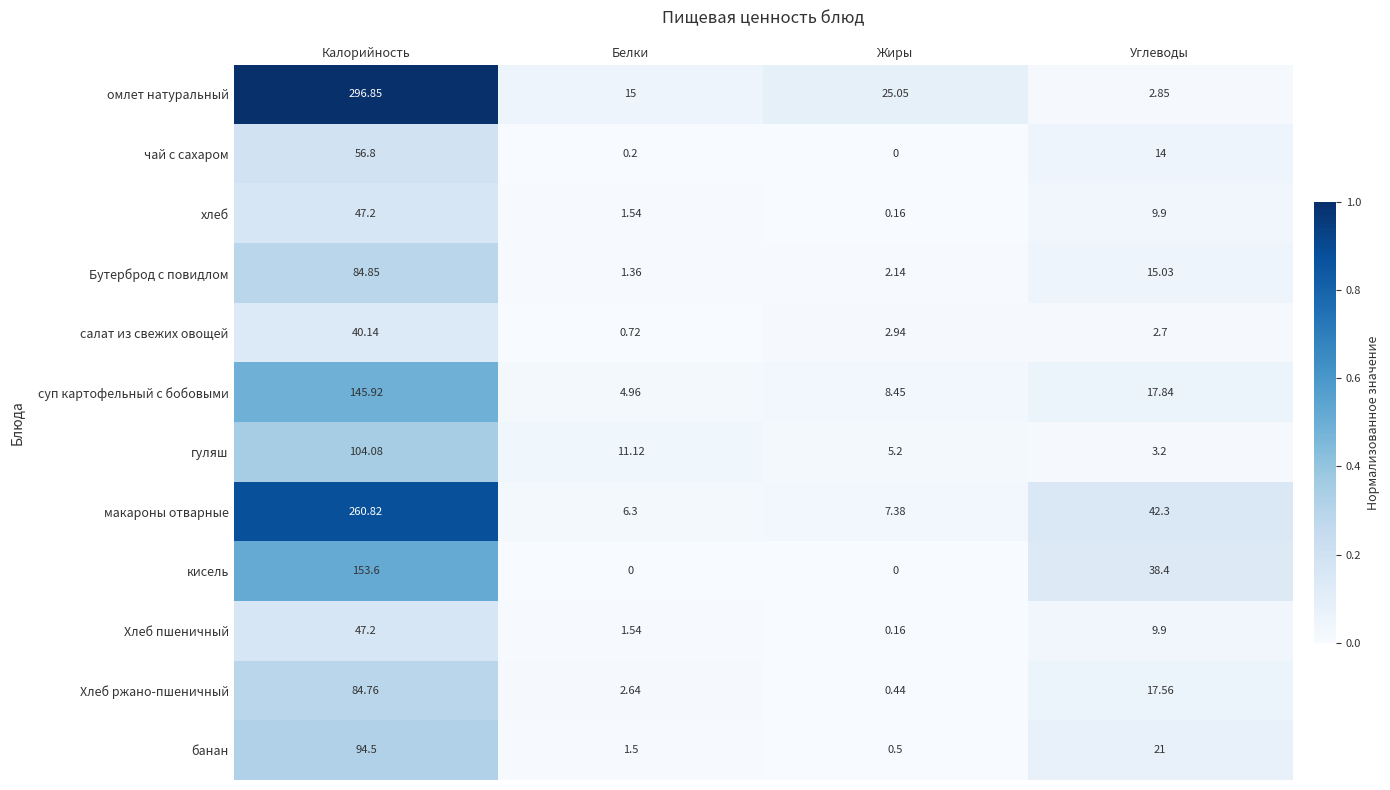

Which category has the lowest value in the банан series?

Жиры